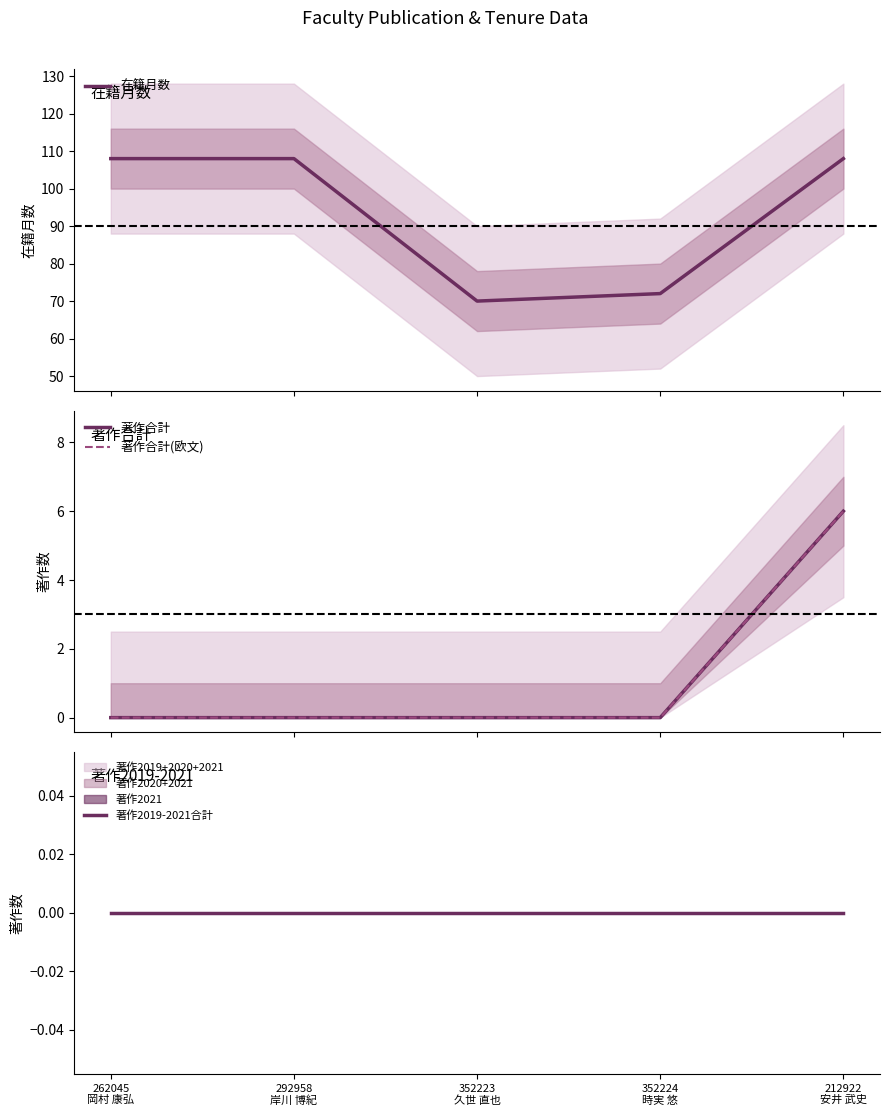

How many data points does each series have?

5